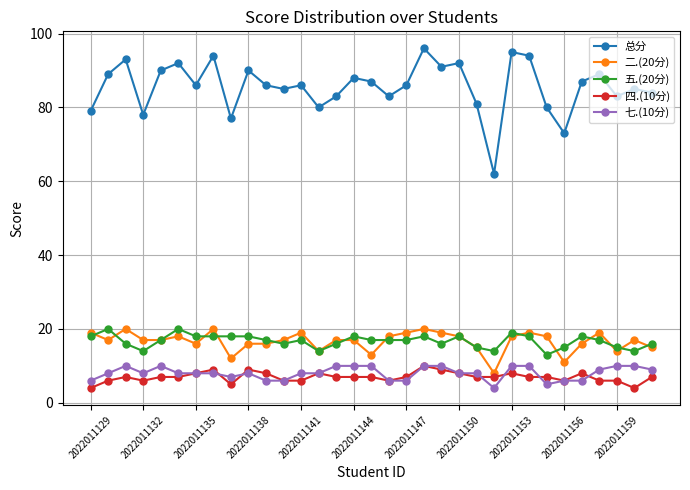

At how many categories does at least one series exceed 52?

33